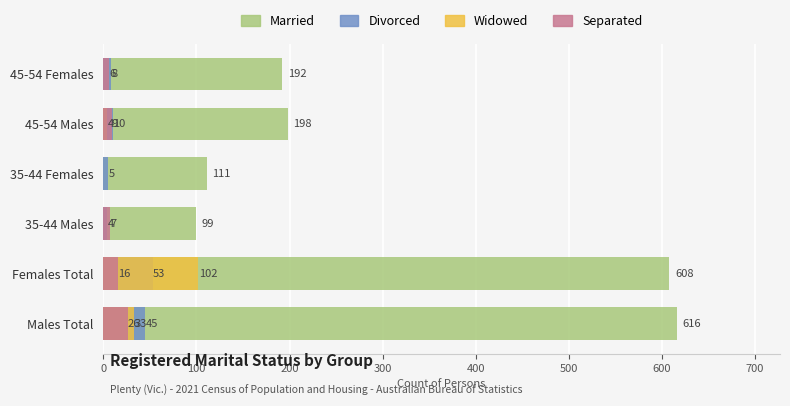

How many data points in Divorced are above 10?

2